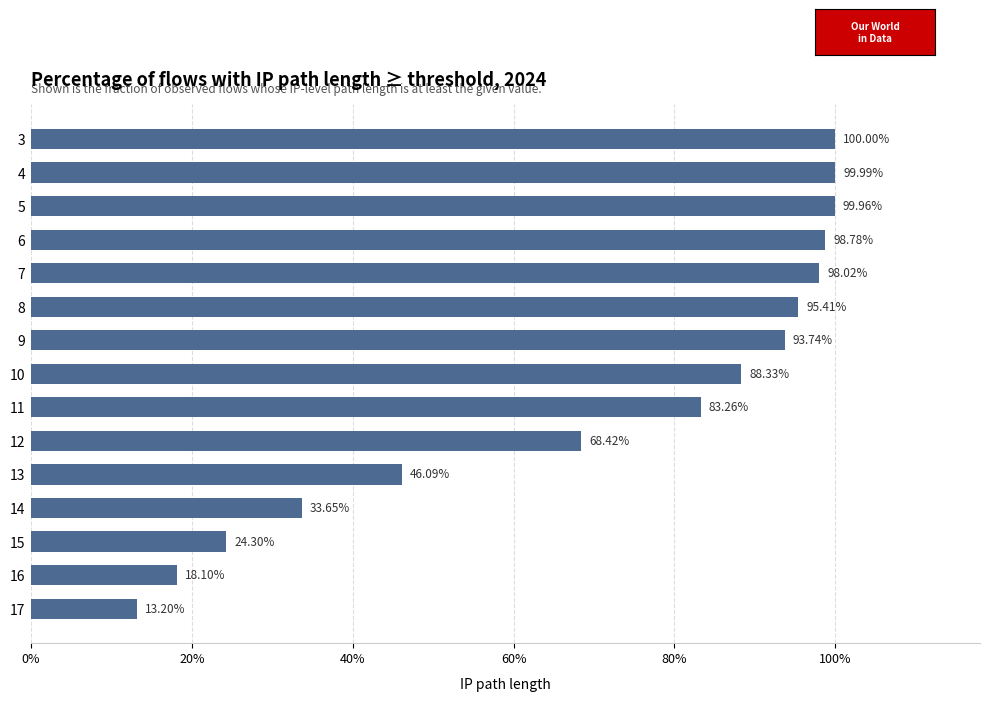

The value at 14 is 0.1. True or false?

False